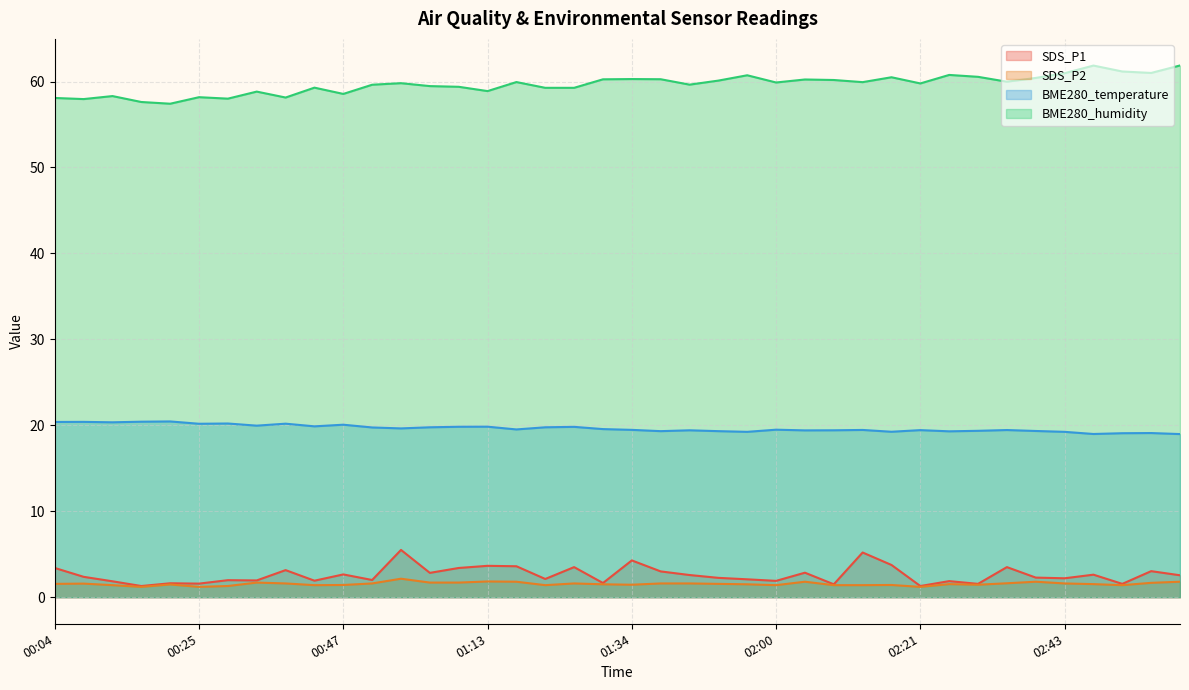

What is the label of the 35th point from the right?

00:25